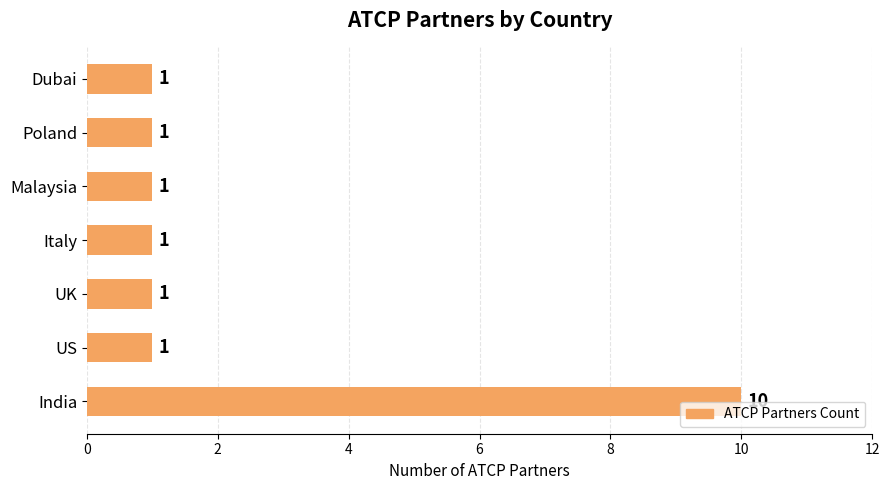

The chart shows a value of 1 at US. True or false?

True